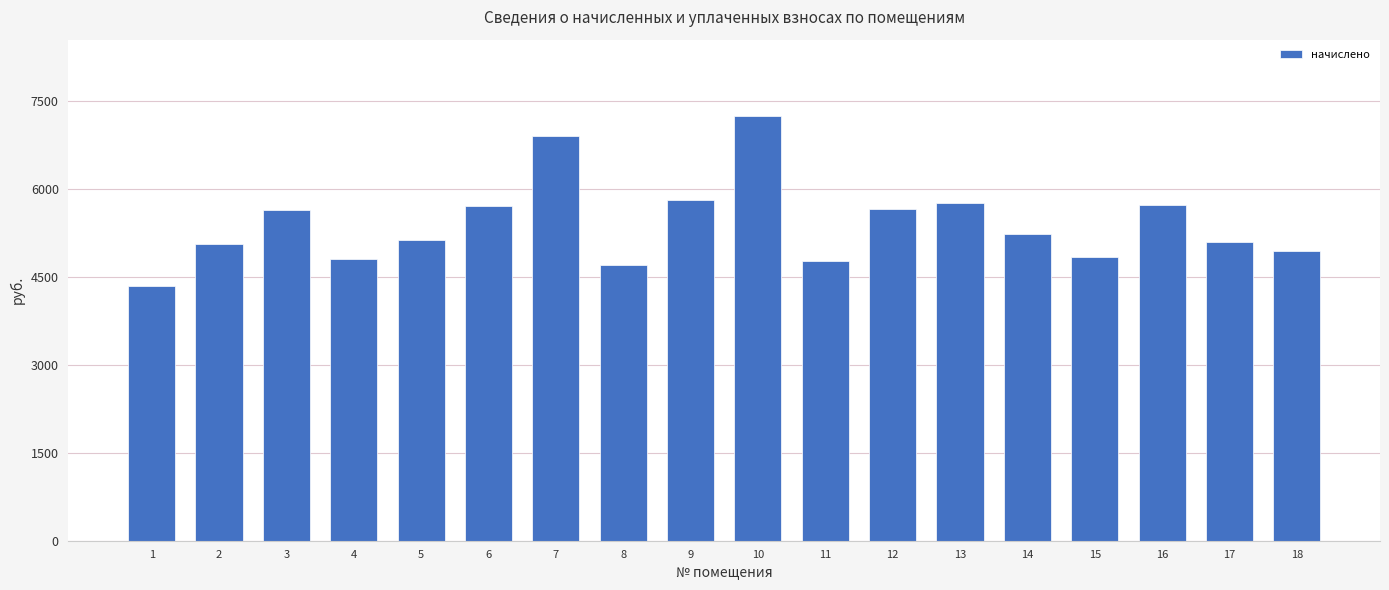

What is the value of the 10th bar from the left?

7246.1